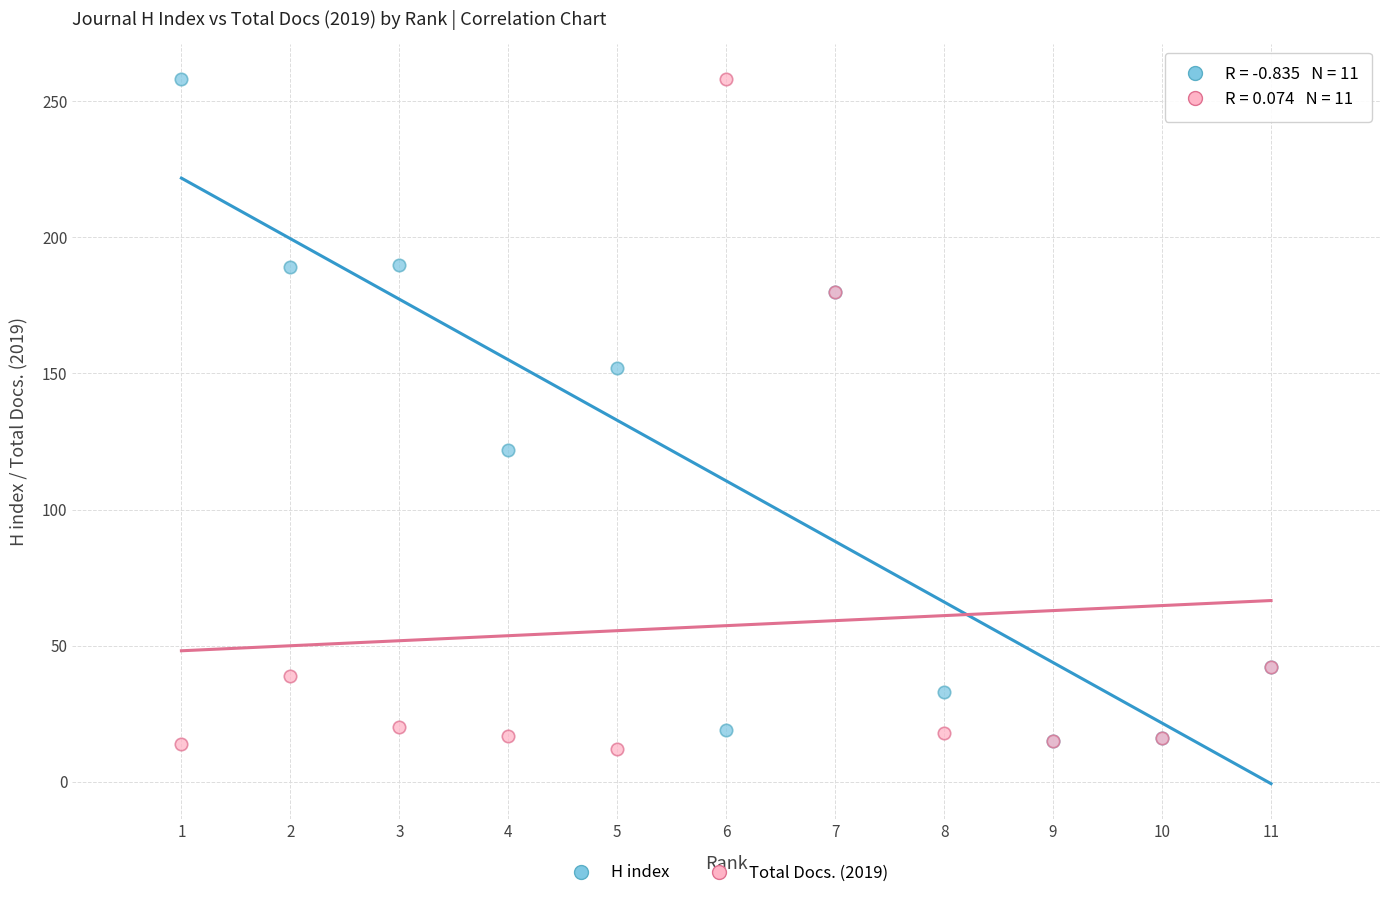

What are all the series names shown in the legend?

H index, Total Docs. (2019)